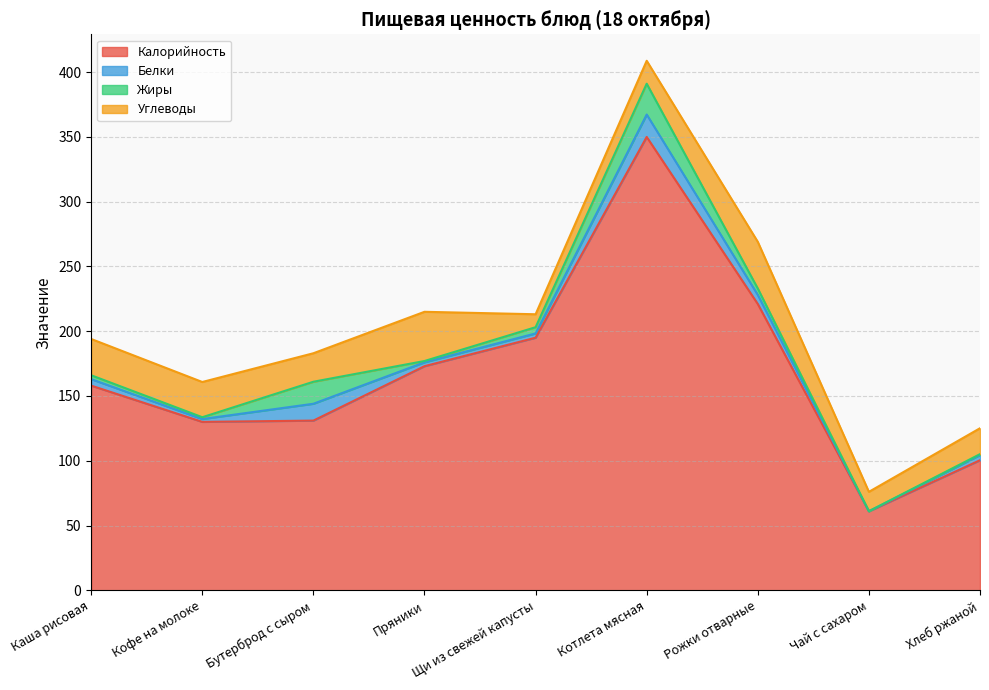

Where is Жиры nearest to the value 11?

Бутерброд с сыром